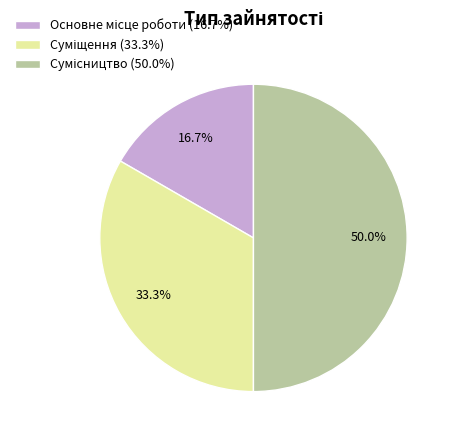

Which slice is the largest?

Сумісництво